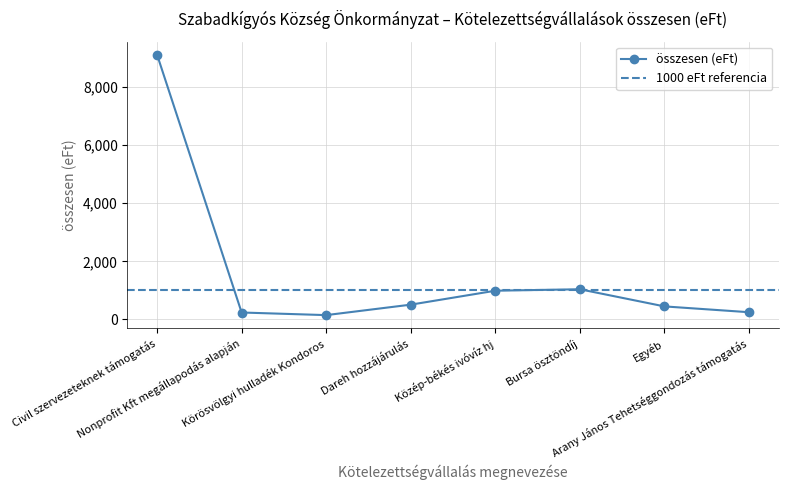

Reading right to left, list all the values displayed in this chart.

Arany János Tehetséggondozás támogatás=250	Egyéb=450	Bursa ösztöndíj=1040	Közép-békés ivóvíz hj=990	Dareh hozzájárulás=510	Körösvölgyi hulladék Kondoros=150	Nonprofit Kft megállapodás alapján=240	Civil szervezeteknek támogatás=9112